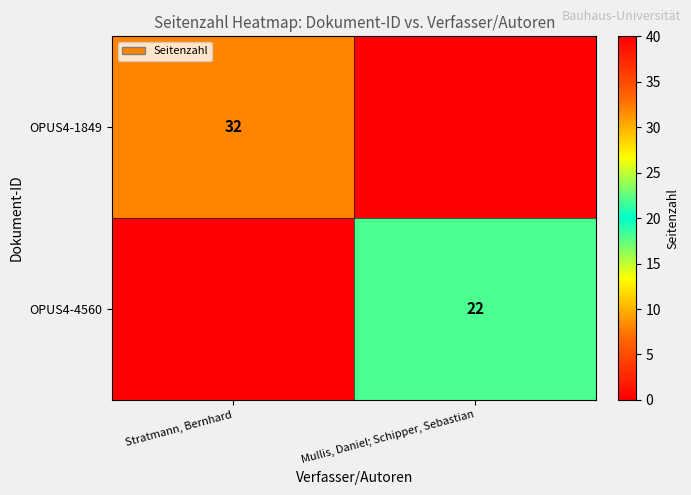

The value of OPUS4-1849 at Stratmann, Bernhard is 19. True or false?

False